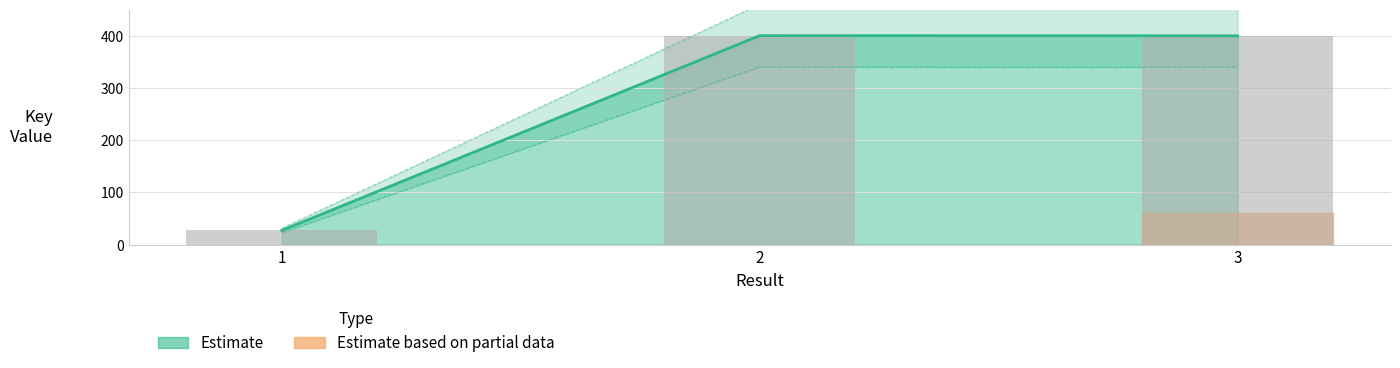

Which has a higher value, 3 or 1?

3